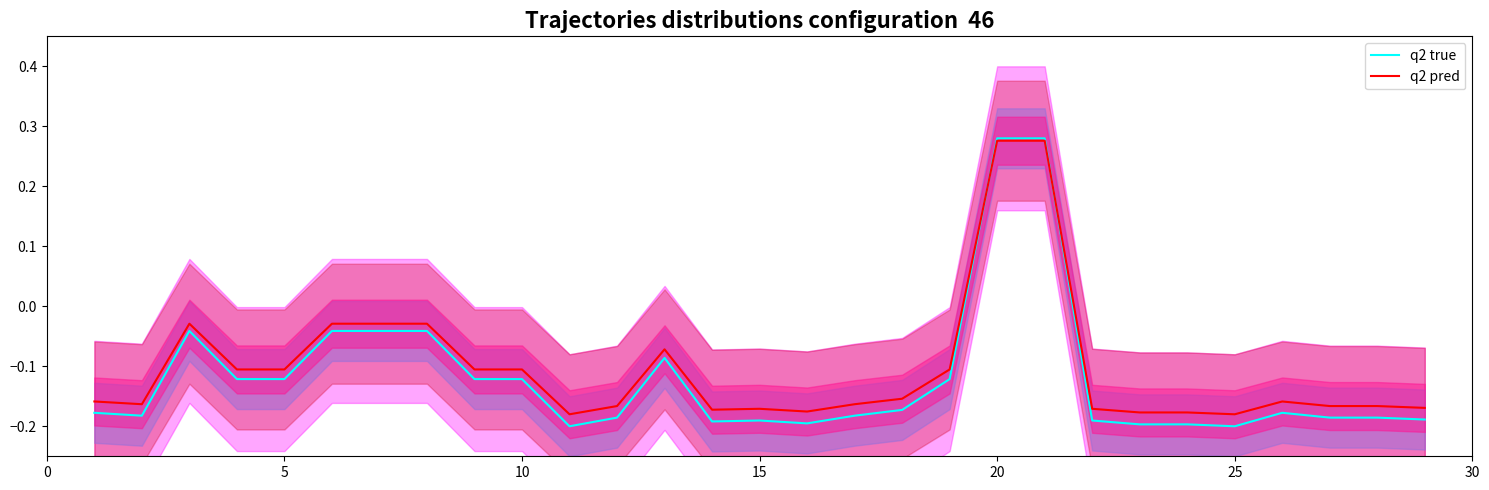

At 15, list the series in order from smallest to largest.

q2 true, q2 pred